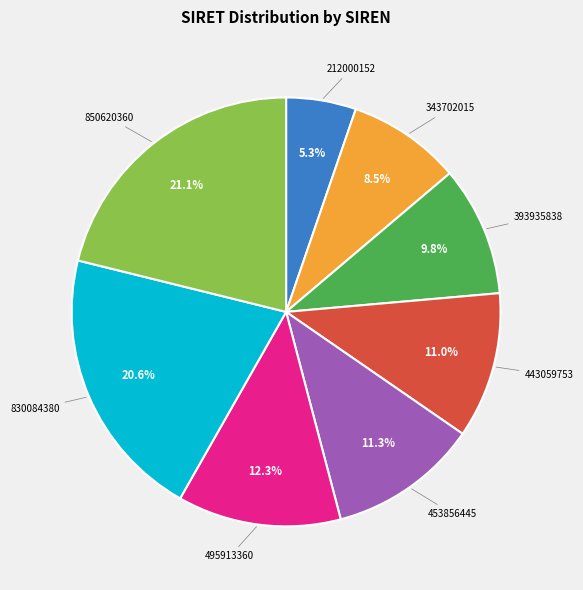

Is there any slice that represents more than half of the pie?

No